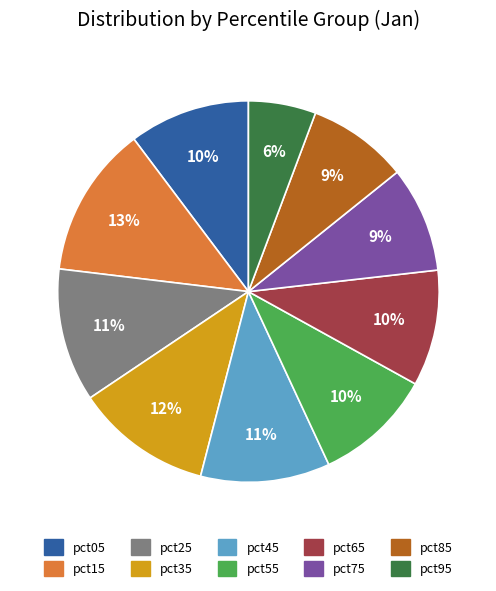

Is it true that pct65 is 1% of the pie?

False